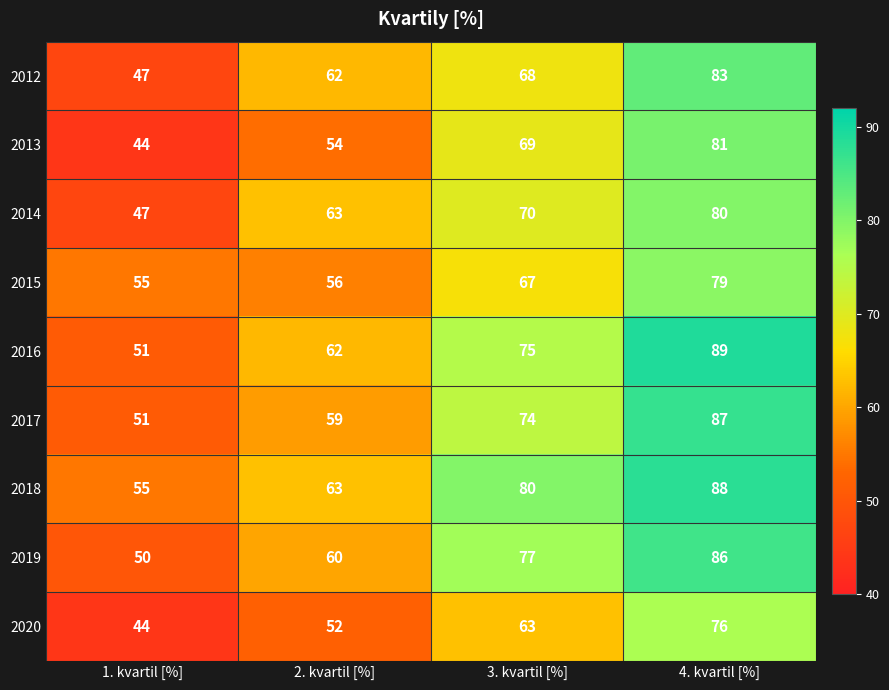

What is the difference between the highest and lowest values at 1. kvartil [%]?

11